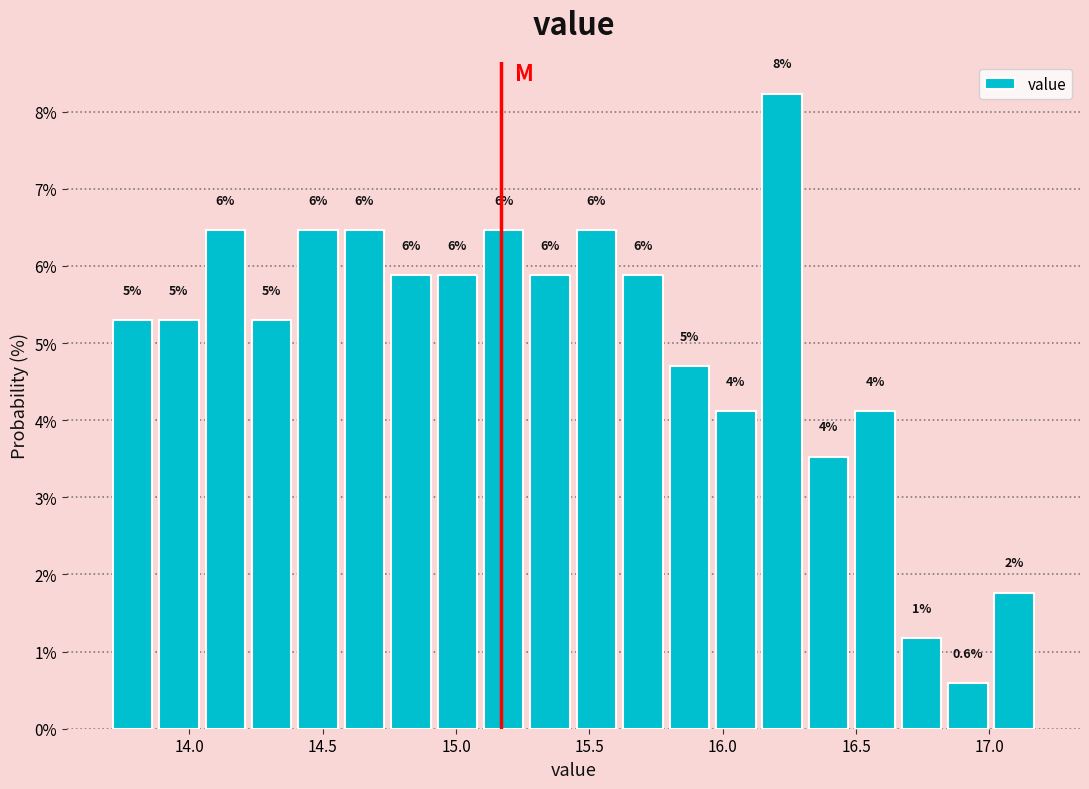

Around what value on the x-axis is the tallest bar? Give the approximate position of its centre, as read against the axis.

16.20